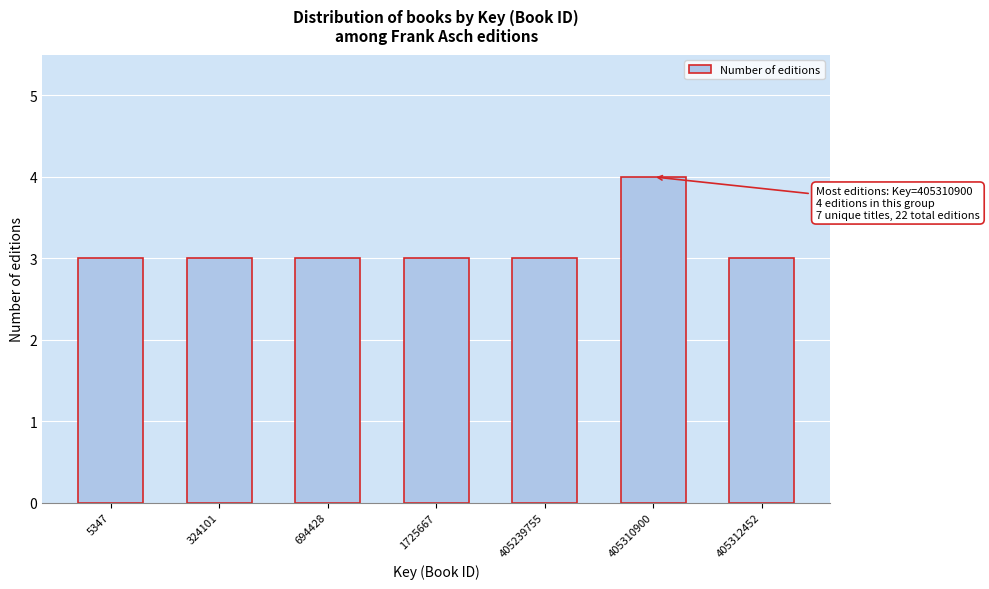

Reading left to right, what are all the values shown in this chart?

5347=3	324101=3	694428=3	1725667=3	405239755=3	405310900=4	405312452=3